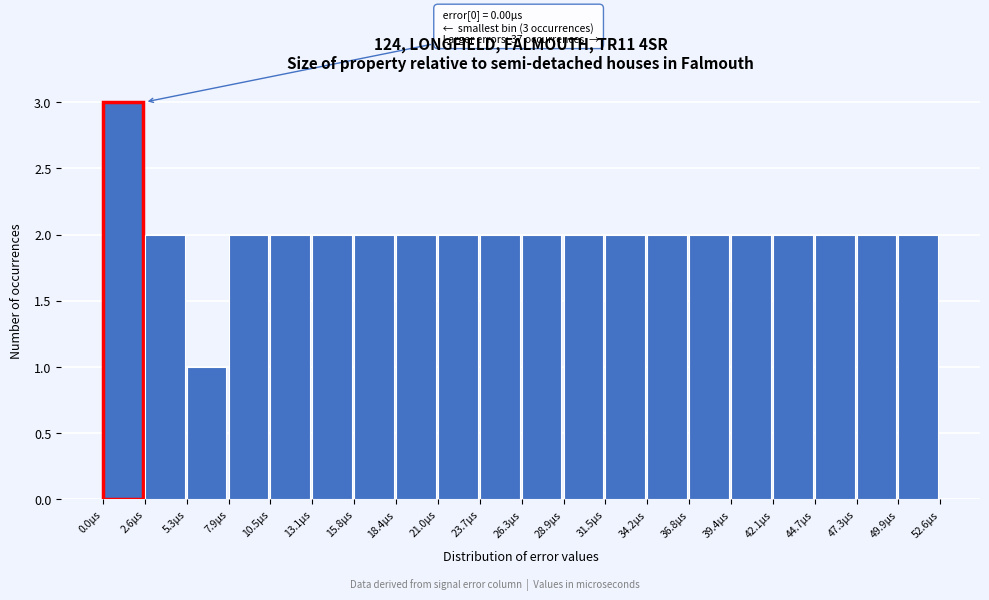

Which range on the x-axis has the tallest bar?

0.0 to 2.5